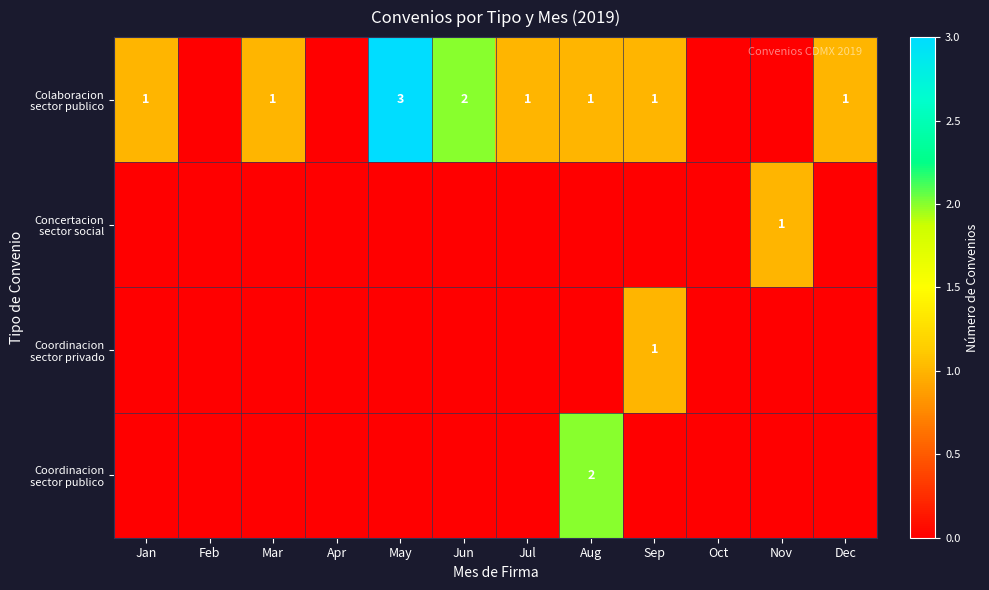

Rank the categories by Coordinacion sector publico value from highest to lowest.

Aug, Jan, Feb, Mar, Apr, May, Jun, Jul, Sep, Oct, Nov, Dec